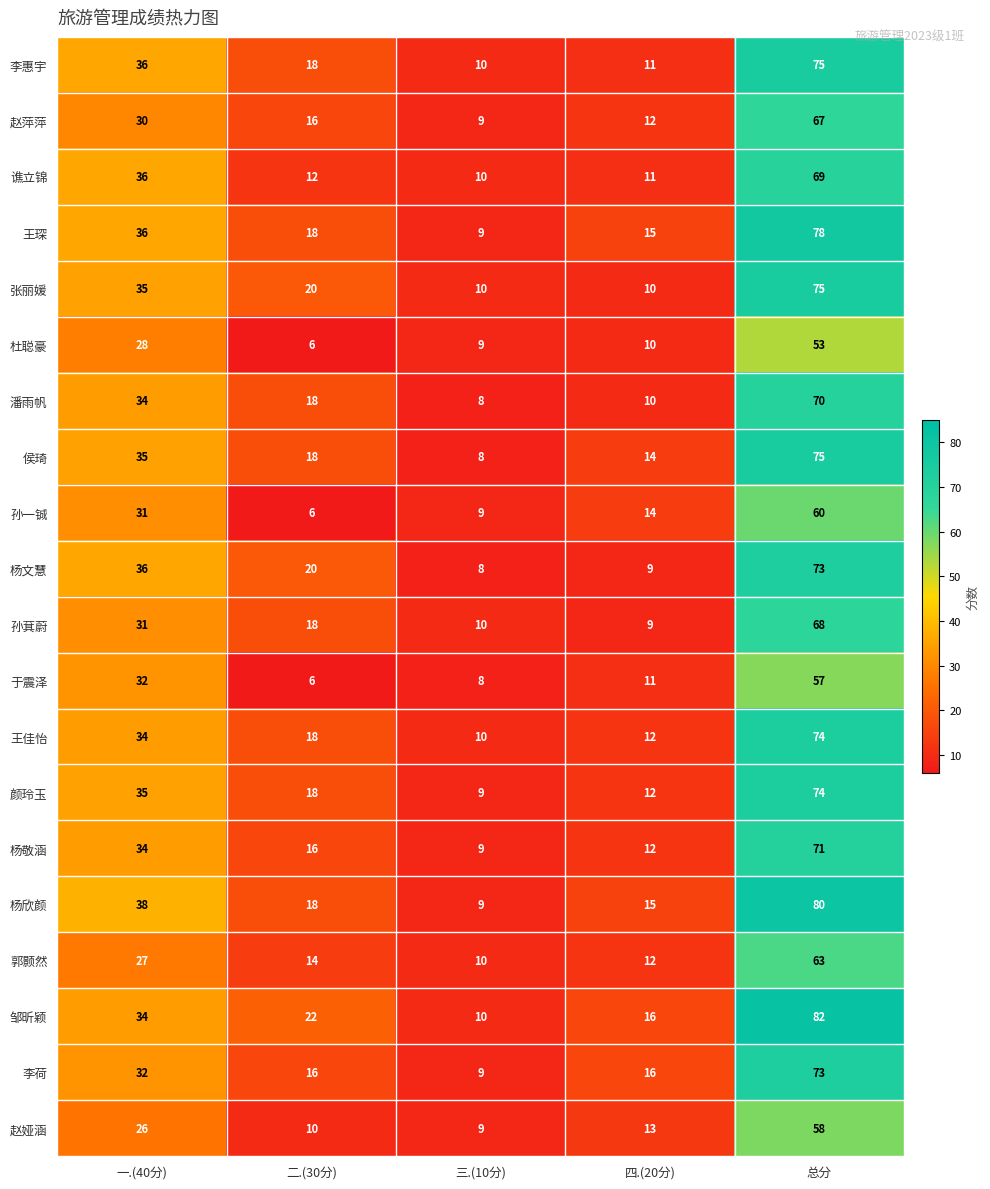

Rank the categories by 于震泽 value from lowest to highest.

二.(30分), 三.(10分), 四.(20分), 一.(40分), 总分